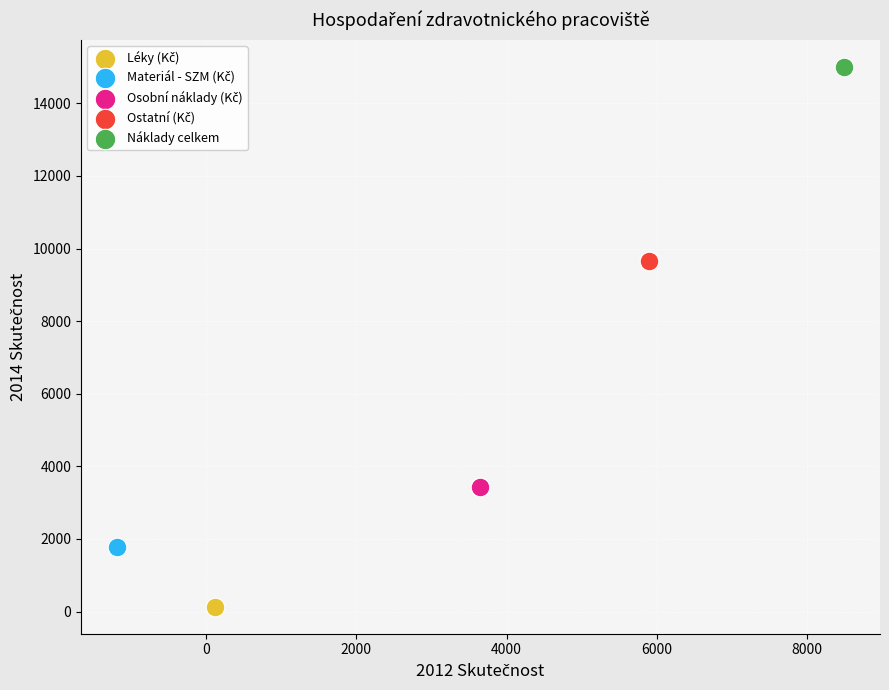

Which series reaches the maximum Y coordinate?

Náklady celkem